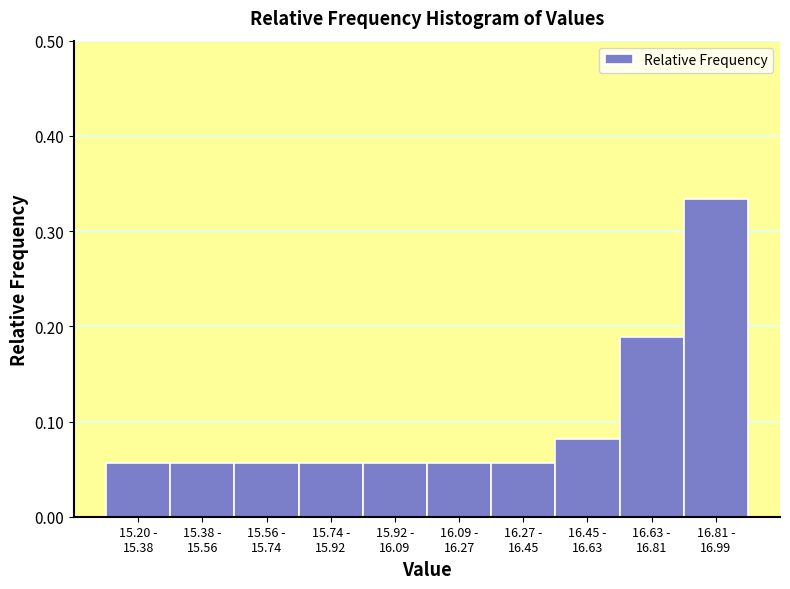

Count the values in the range 0 to 1.

10